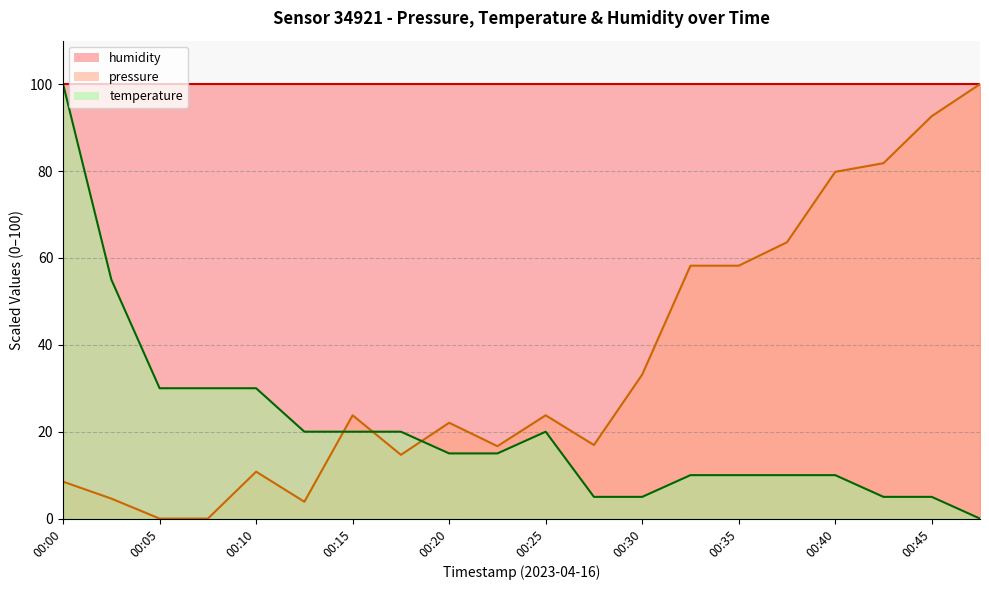

Reading left to right, extract all data points from this chart.

pressure: 00:00=8.5	00:03=4.6	00:05=0.0	00:08=0.0	00:10=10.8	00:13=3.9	00:15=23.8	00:18=14.7	00:20=22.1	00:23=16.7	00:25=23.8	00:28=16.9	00:30=33.1	00:32=58.2	00:35=58.2	00:37=63.6	00:40=79.8	00:42=81.8	00:45=92.6	00:47=100.0
temperature: 00:00=100.0	00:03=55.0	00:05=30.0	00:08=30.0	00:10=30.0	00:13=20.0	00:15=20.0	00:18=20.0	00:20=15.0	00:23=15.0	00:25=20.0	00:28=5.0	00:30=5.0	00:32=10.0	00:35=10.0	00:37=10.0	00:40=10.0	00:42=5.0	00:45=5.0	00:47=0.0